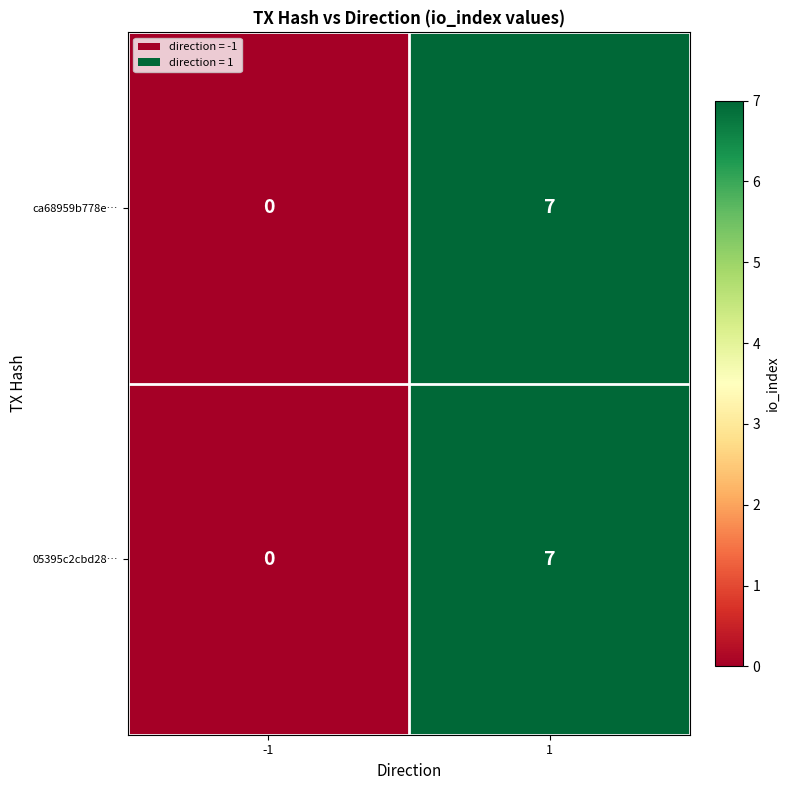

Rank the categories by ca68959b778e… value from lowest to highest.

-1, 1